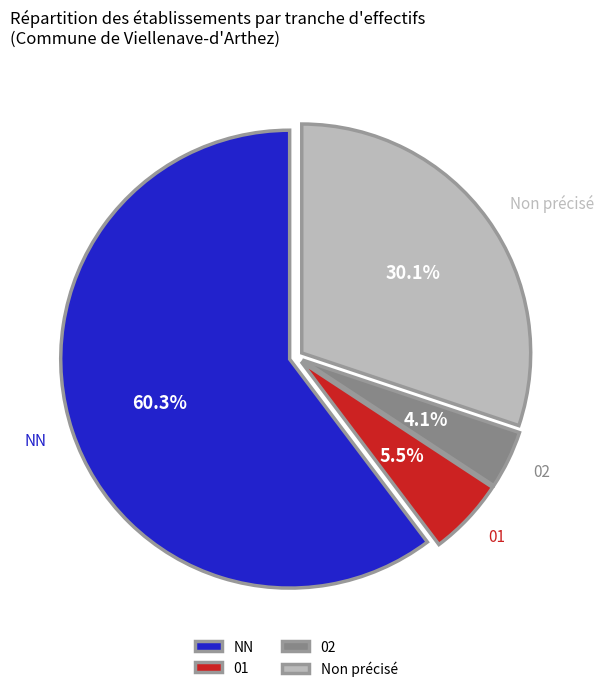

What is the largest slice in the pie chart?

NN